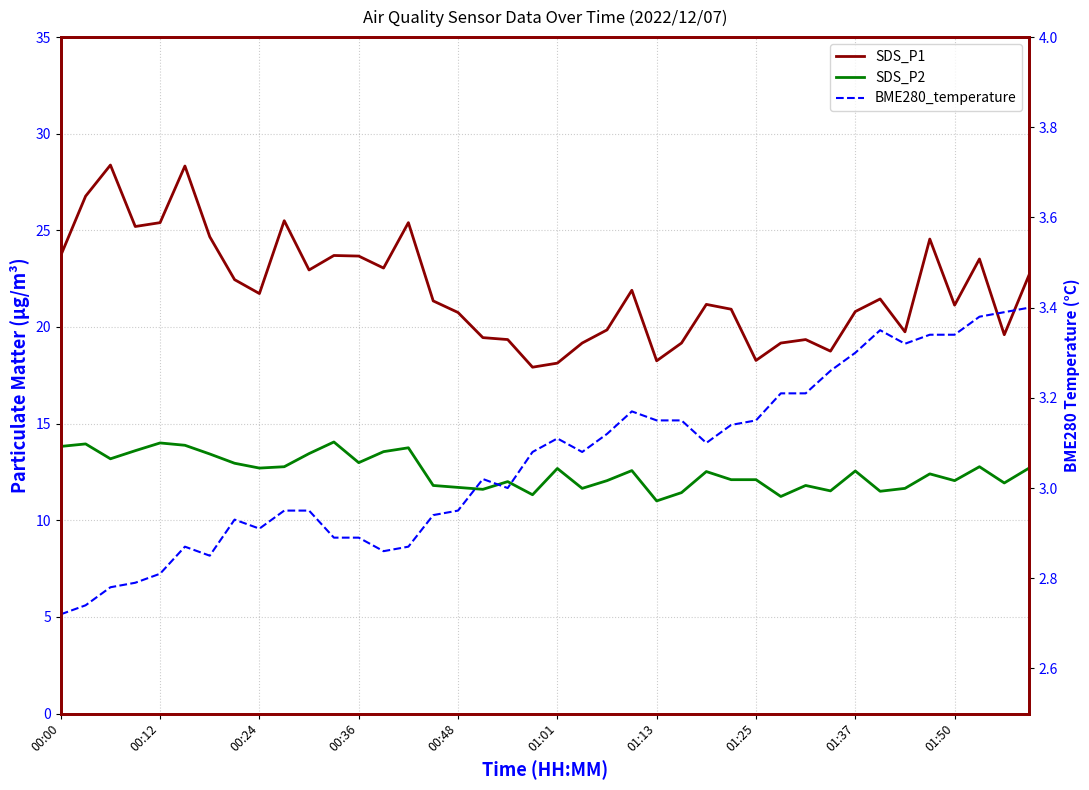

True or false: BME280_temperature and SDS_P1 intersect in this chart.

False